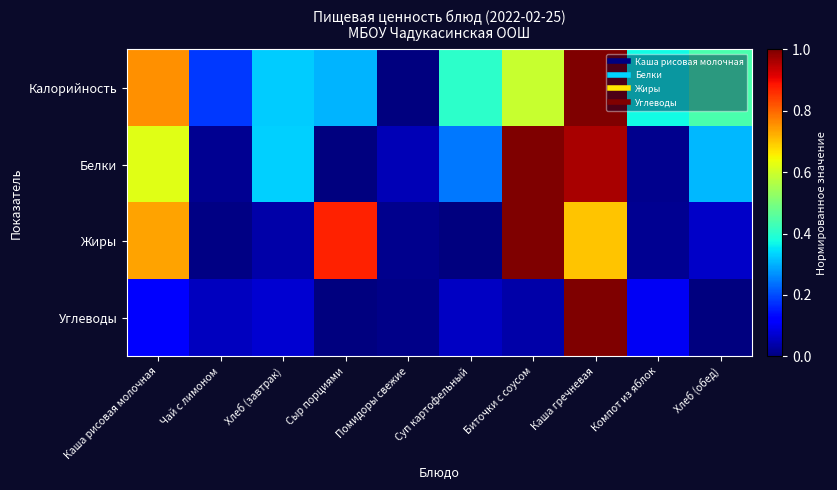

Reading left to right, extract all data points from this chart.

Калорийность: Каша рисовая молочная=0.8	Чай с лимоном=0.2	Хлеб (завтрак)=0.3	Сыр порциями=0.3	Помидоры свежие=0.0	Суп картофельный=0.4	Биточки с соусом=0.6	Каша гречневая=1.0	Компот из яблок=0.4	Хлеб (обед)=0.4
Белки: Каша рисовая молочная=0.6	Чай с лимоном=0.0	Хлеб (завтрак)=0.3	Сыр порциями=0.0	Помидоры свежие=0.0	Суп картофельный=0.2	Биточки с соусом=1.0	Каша гречневая=1.0	Компот из яблок=0.0	Хлеб (обед)=0.3
Жиры: Каша рисовая молочная=0.7	Чай с лимоном=0.0	Хлеб (завтрак)=0.0	Сыр порциями=0.9	Помидоры свежие=0.0	Суп картофельный=0.0	Биточки с соусом=1.0	Каша гречневая=0.7	Компот из яблок=0.0	Хлеб (обед)=0.1
Углеводы: Каша рисовая молочная=0.1	Чай с лимоном=0.1	Хлеб (завтрак)=0.1	Сыр порциями=0.0	Помидоры свежие=0.0	Суп картофельный=0.1	Биточки с соусом=0.0	Каша гречневая=1.0	Компот из яблок=0.1	Хлеб (обед)=0.0